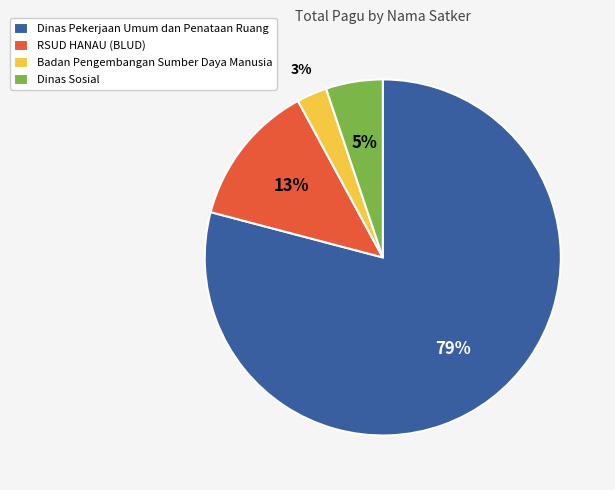

To the nearest percent, what is the difference between the Badan Pengembangan Sumber Daya Manusia and Dinas Pekerjaan Umum dan Penataan Ruang slice percentages?

76%